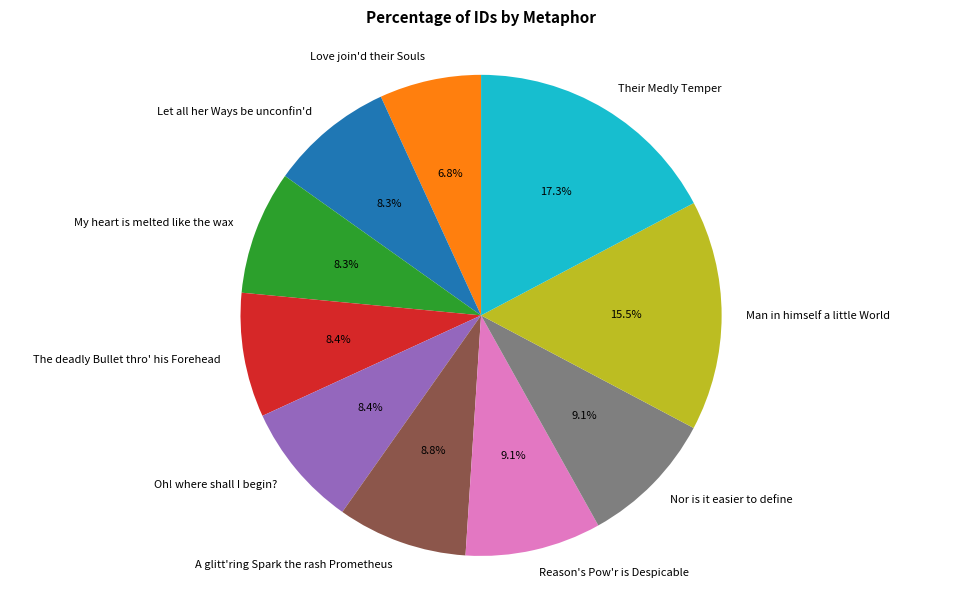

True or false: My heart is melted like the wax accounts for 8% of the total.

True